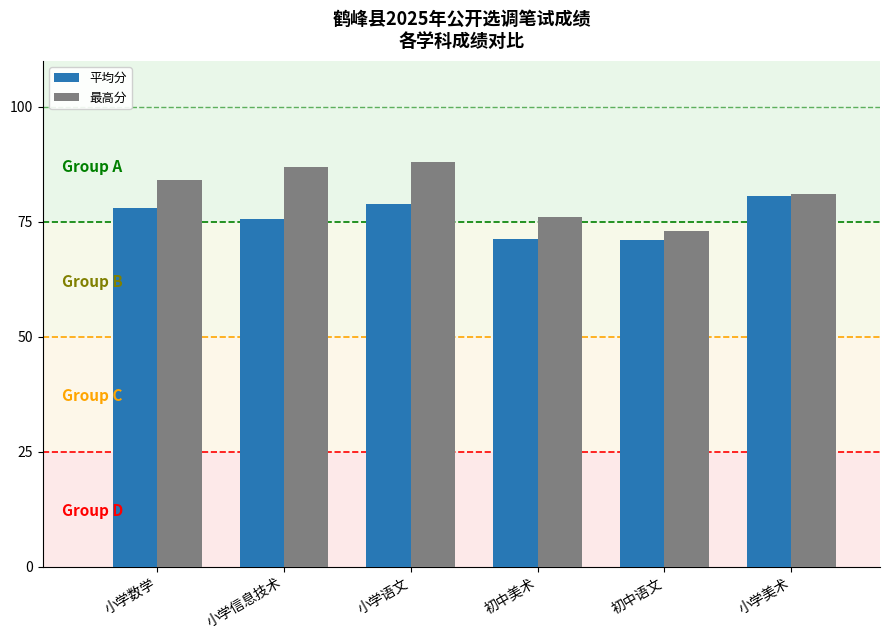

What is the maximum value shown in the chart?

88.0